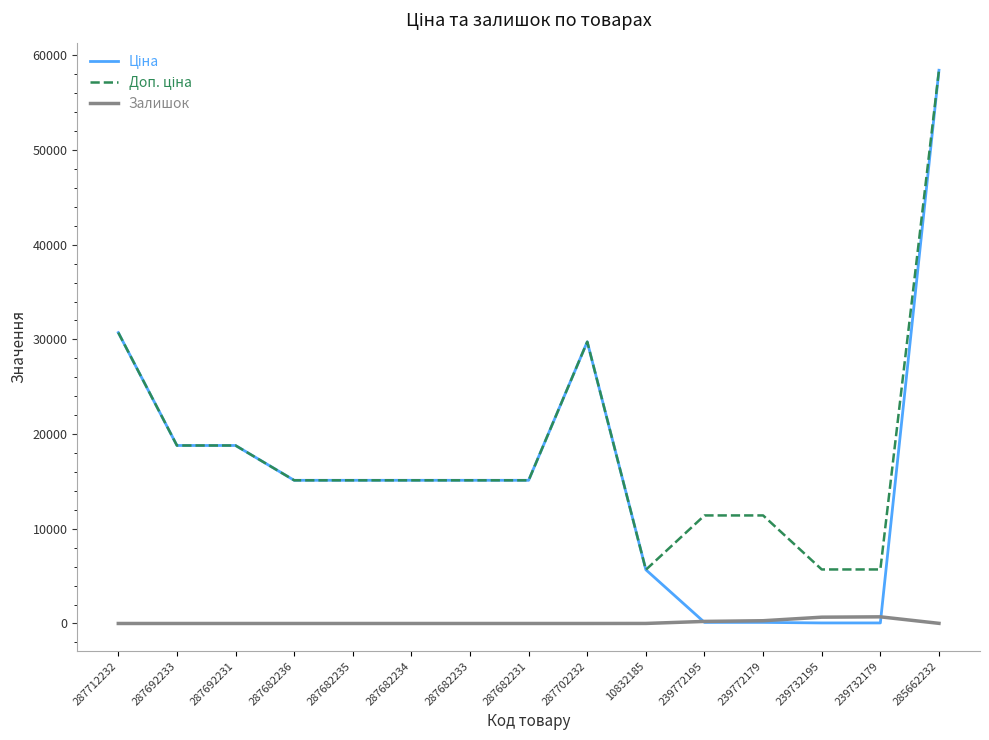

What is the greatest value displayed?

58426.5